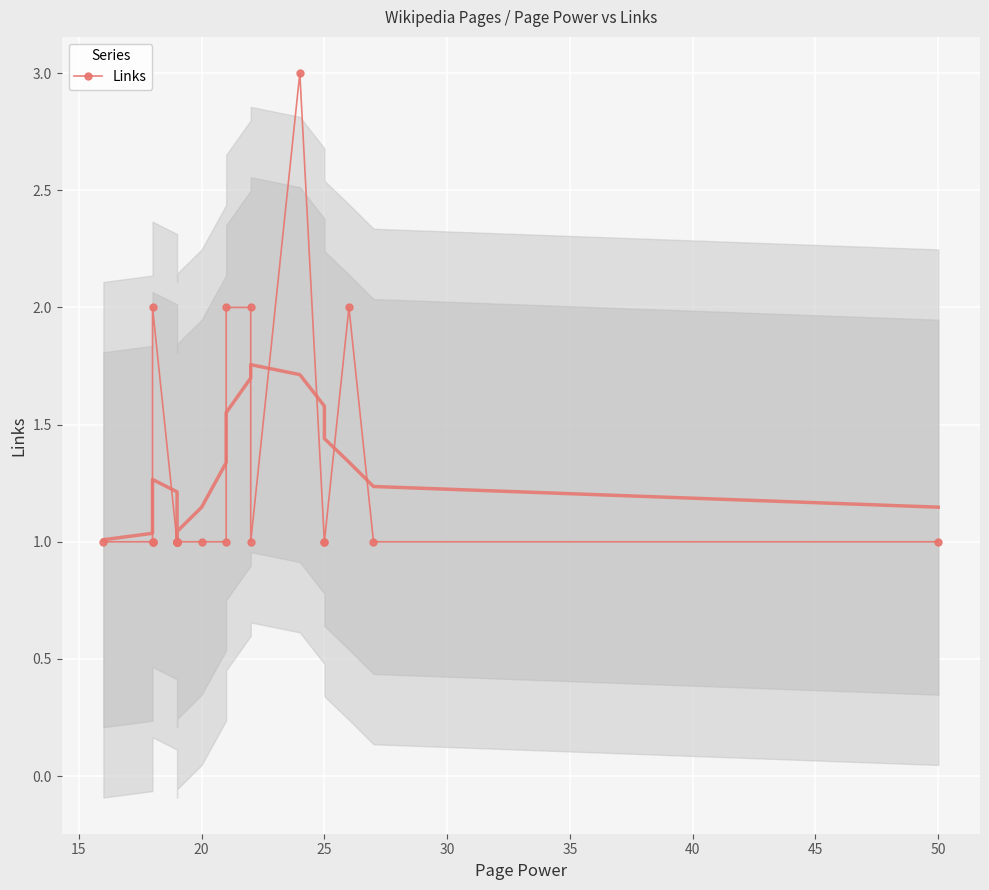

What is the label of the 22nd point from the left?

50